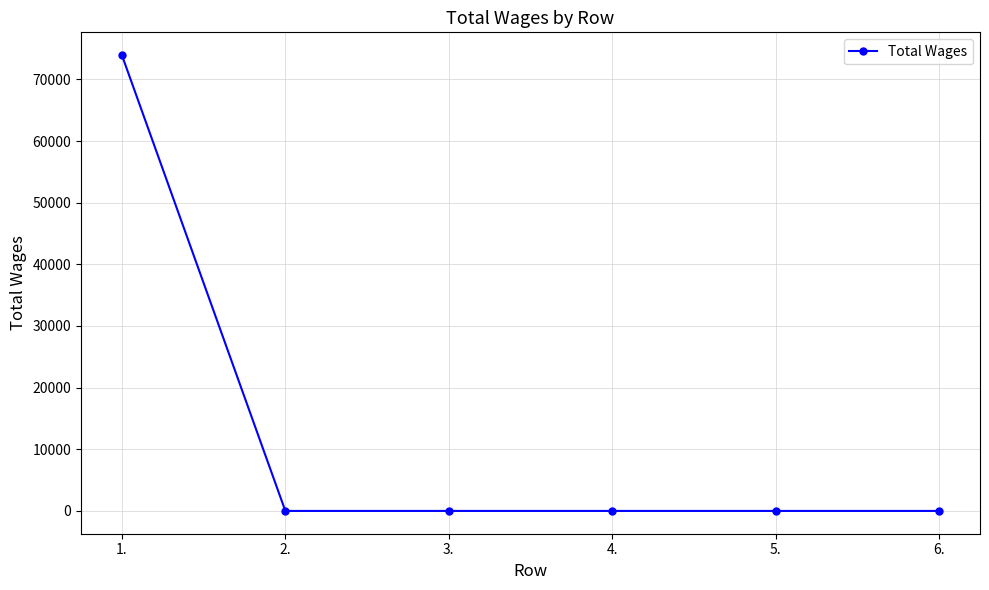

Reading right to left, list all the values displayed in this chart.

0	0	0	0	0	73934